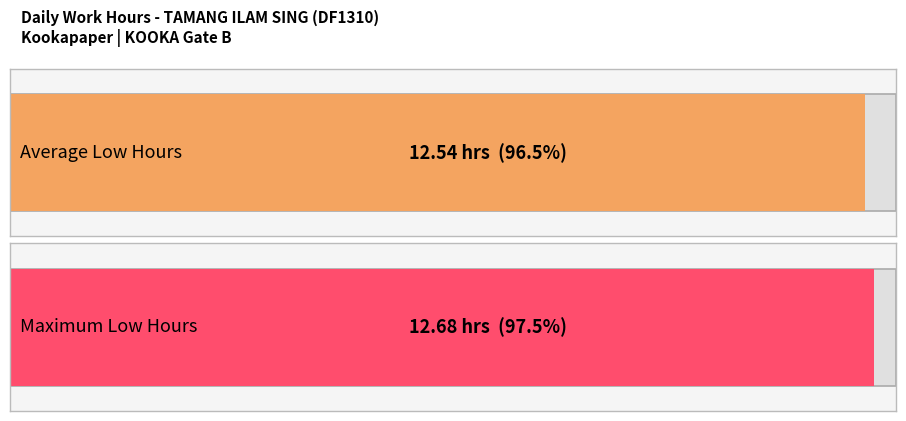

The value of Low at 7-Tue is 17.4. True or false?

False